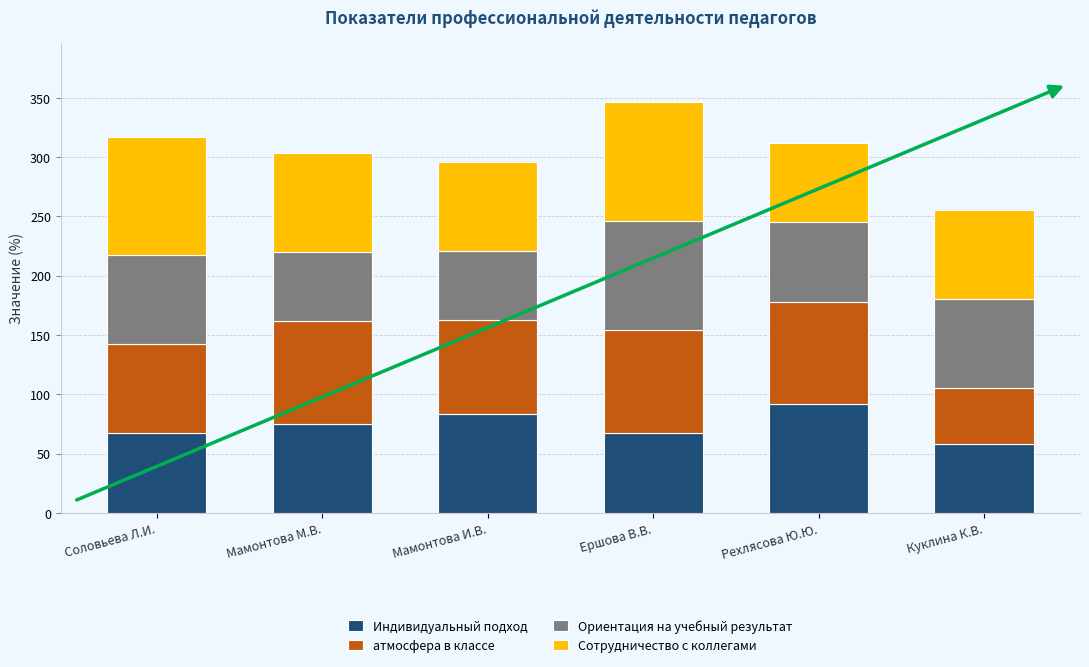

The value of Индивидуальный подход at Рехлясова Ю.Ю. is 92. True or false?

True